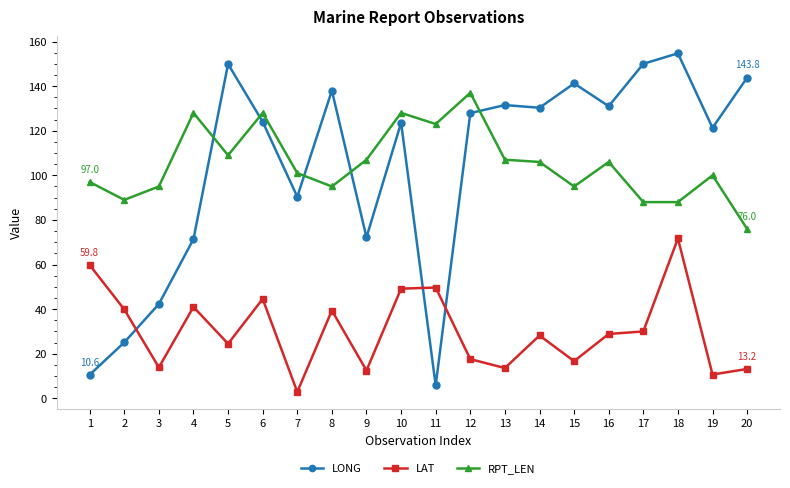

Is it true that RPT_LEN equals 61.2 at 7?

False